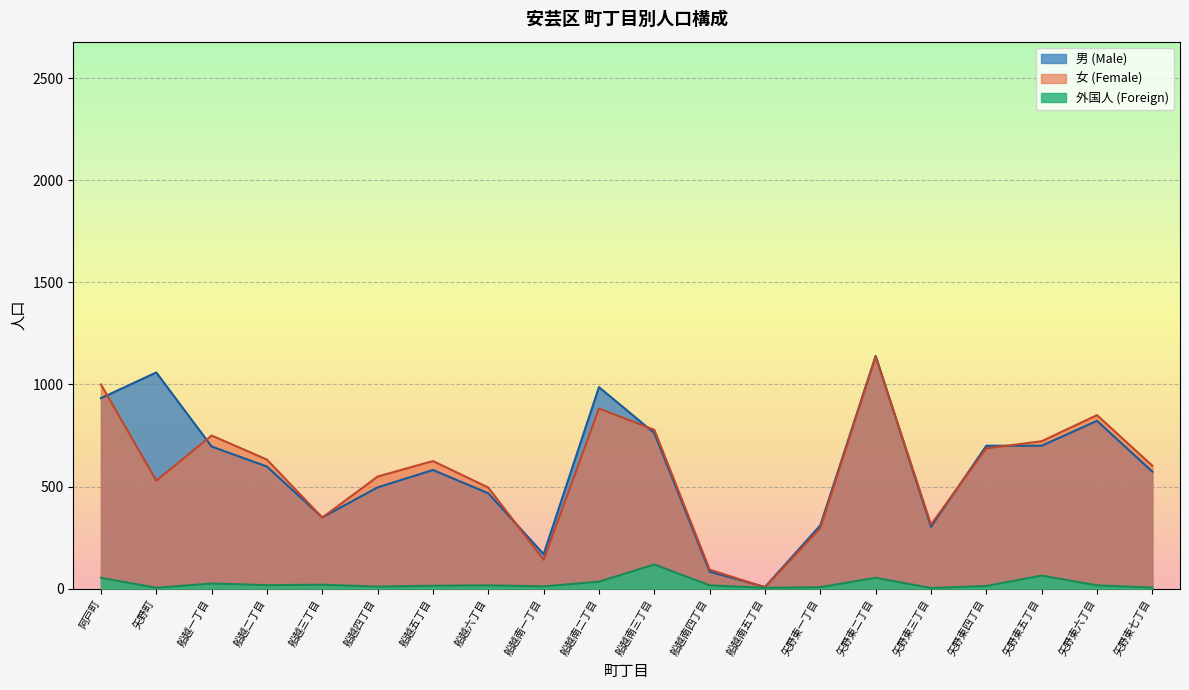

Where is the first local maximum for 女 (Female)?

船越一丁目